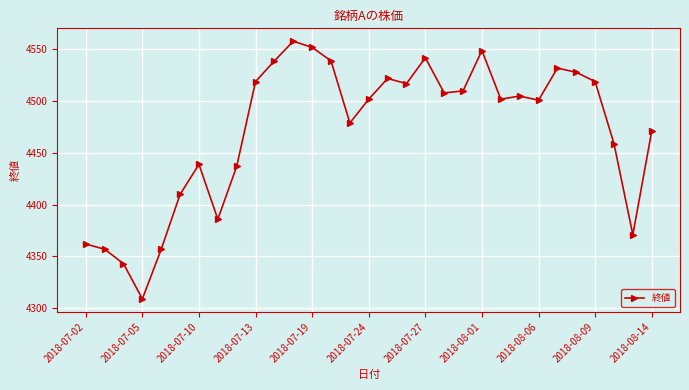

What is the difference between the maximum and second lowest values?

215